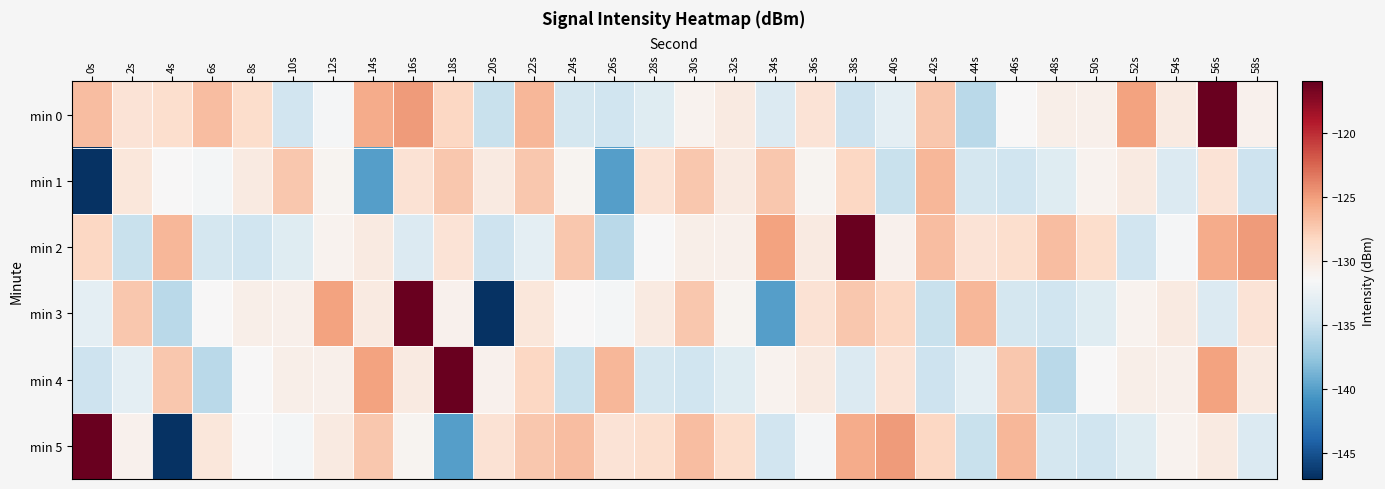

Reading left to right, transcribe all the data shown in this chart.

min 0: 0s=-126.7	2s=-129.4	4s=-128.8	6s=-126.7	8s=-128.8	10s=-134.4	12s=-131.7	14s=-125.7	16s=-124.9	18s=-128.3	20s=-134.9	22s=-126.4	24s=-134.2	26s=-134.6	28s=-133.4	30s=-131.0	32s=-130.1	34s=-133.6	36s=-129.4	38s=-134.7	40s=-133.0	42s=-127.4	44s=-135.7	46s=-131.4	48s=-130.6	50s=-130.7	52s=-125.3	54s=-130.1	56s=-116.2	58s=-130.8
min 1: 0s=-146.9	2s=-129.7	4s=-131.5	6s=-131.9	8s=-130.1	10s=-127.3	12s=-131.0	14s=-140.0	16s=-129.3	18s=-127.4	20s=-130.1	22s=-127.3	24s=-131.0	26s=-140.0	28s=-129.3	30s=-127.4	32s=-130.1	34s=-127.3	36s=-131.0	38s=-128.3	40s=-134.9	42s=-126.4	44s=-134.2	46s=-134.6	48s=-133.4	50s=-131.0	52s=-130.1	54s=-133.6	56s=-129.4	58s=-134.7
min 2: 0s=-128.3	2s=-134.9	4s=-126.4	6s=-134.2	8s=-134.6	10s=-133.4	12s=-131.0	14s=-130.1	16s=-133.6	18s=-129.4	20s=-134.7	22s=-133.0	24s=-127.4	26s=-135.7	28s=-131.4	30s=-130.6	32s=-130.7	34s=-125.3	36s=-130.1	38s=-116.2	40s=-130.8	42s=-126.7	44s=-129.4	46s=-128.8	48s=-126.7	50s=-128.8	52s=-134.4	54s=-131.7	56s=-125.7	58s=-124.9
min 3: 0s=-133.0	2s=-127.4	4s=-135.7	6s=-131.4	8s=-130.6	10s=-130.7	12s=-125.3	14s=-130.1	16s=-116.2	18s=-130.8	20s=-146.9	22s=-129.7	24s=-131.5	26s=-131.9	28s=-130.1	30s=-127.3	32s=-131.0	34s=-140.0	36s=-129.3	38s=-127.4	40s=-128.3	42s=-134.9	44s=-126.4	46s=-134.2	48s=-134.6	50s=-133.4	52s=-131.0	54s=-130.1	56s=-133.6	58s=-129.4
min 4: 0s=-134.7	2s=-133.0	4s=-127.4	6s=-135.7	8s=-131.4	10s=-130.6	12s=-130.7	14s=-125.3	16s=-130.1	18s=-116.2	20s=-130.8	22s=-128.3	24s=-134.9	26s=-126.4	28s=-134.2	30s=-134.6	32s=-133.4	34s=-131.0	36s=-130.1	38s=-133.6	40s=-129.4	42s=-134.7	44s=-133.0	46s=-127.4	48s=-135.7	50s=-131.4	52s=-130.6	54s=-130.7	56s=-125.3	58s=-130.1
min 5: 0s=-116.2	2s=-130.8	4s=-146.9	6s=-129.7	8s=-131.5	10s=-131.9	12s=-130.1	14s=-127.3	16s=-131.0	18s=-140.0	20s=-129.3	22s=-127.4	24s=-126.7	26s=-129.4	28s=-128.8	30s=-126.7	32s=-128.8	34s=-134.4	36s=-131.7	38s=-125.7	40s=-124.9	42s=-128.3	44s=-134.9	46s=-126.4	48s=-134.2	50s=-134.6	52s=-133.4	54s=-131.0	56s=-130.1	58s=-133.6